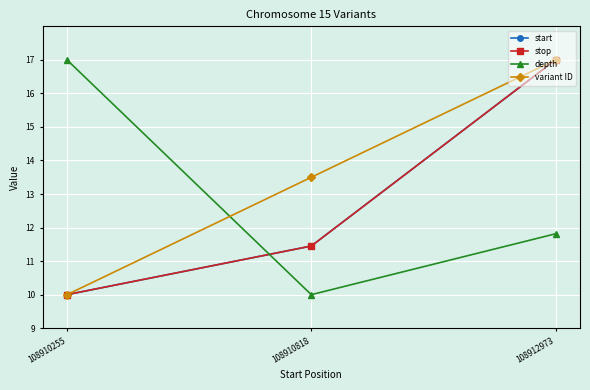

Which series changed the most between 108910255 and 108910818?

depth